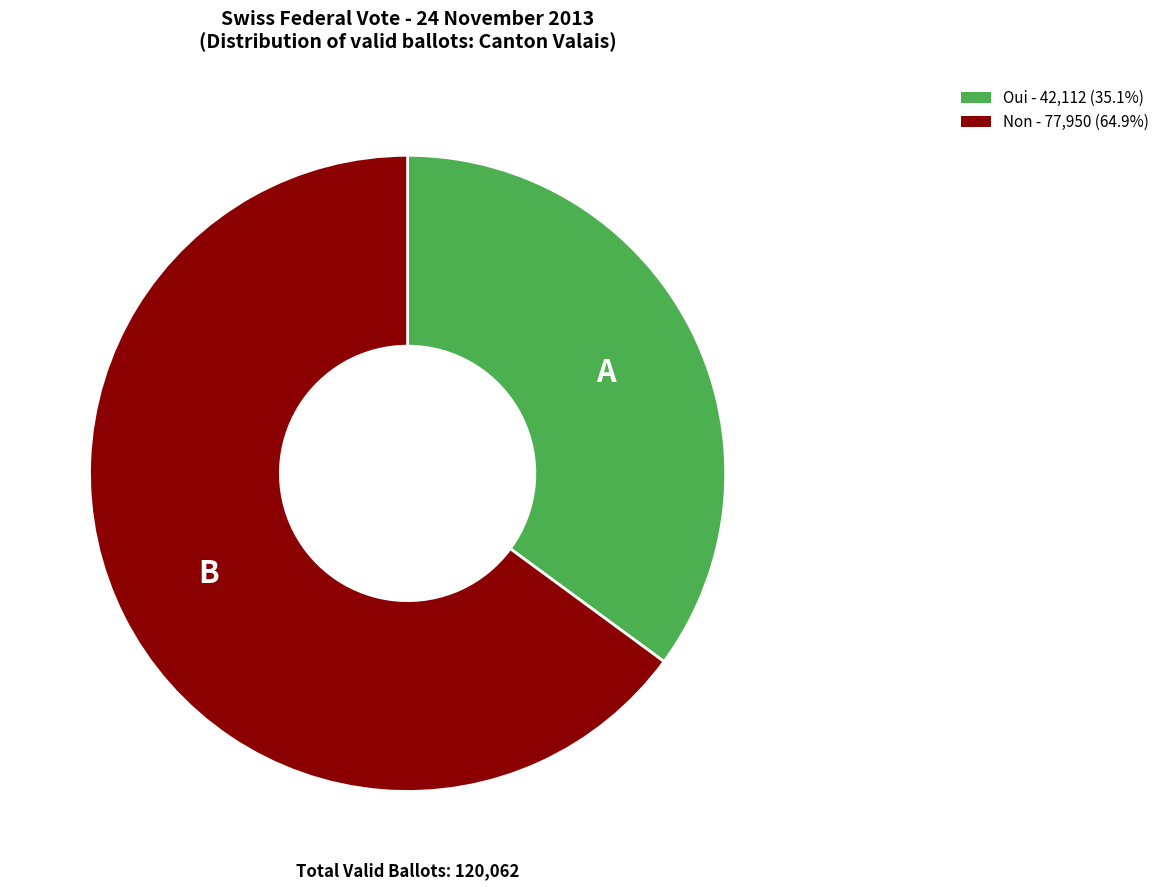

Which slice is the largest?

Non